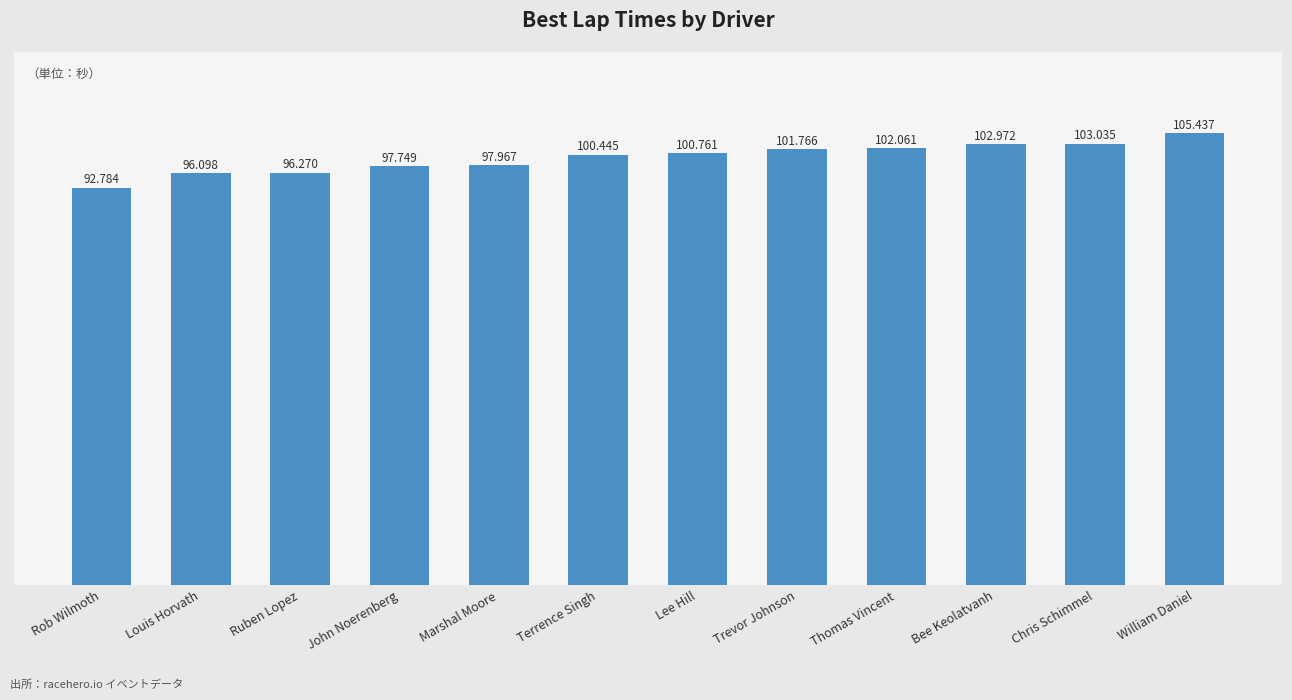

List the labels in order of value, smallest first.

Rob Wilmoth, Louis Horvath, Ruben Lopez, John Noerenberg, Marshal Moore, Terrence Singh, Lee Hill, Trevor Johnson, Thomas Vincent, Bee Keolatvanh, Chris Schimmel, William Daniel